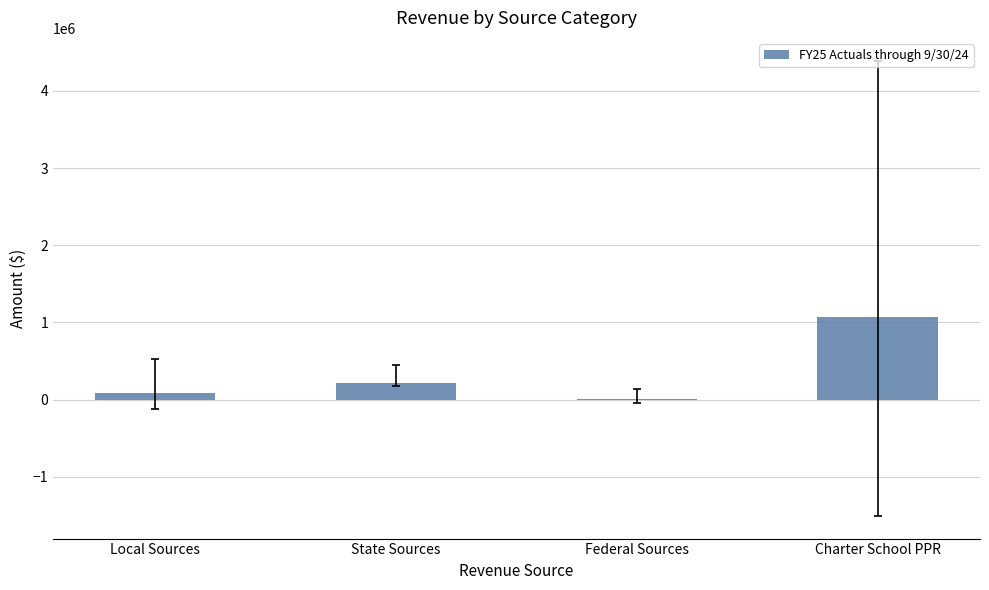

Reading right to left, list all the values displayed in this chart.

Charter School PPR=1076040.0	Federal Sources=15117.0	State Sources=213525.9	Local Sources=87828.3